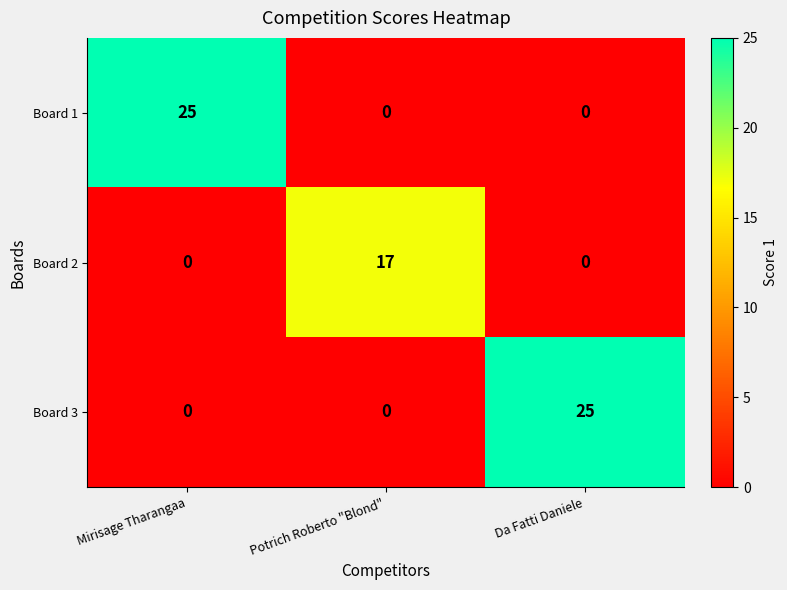

What is the spread (max minus min) of values at Mirisage Tharangaa?

25